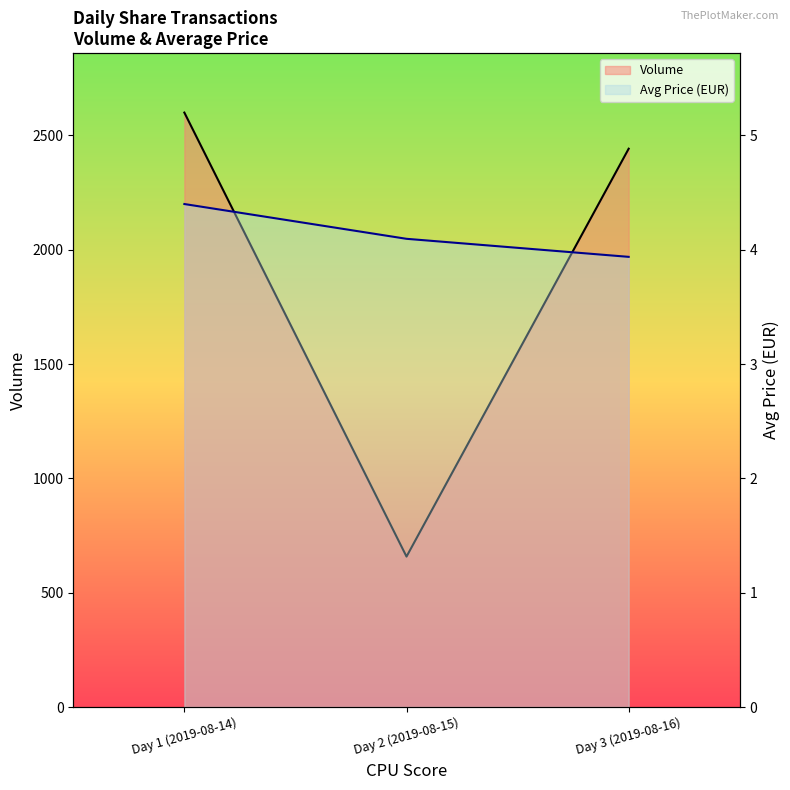

Does the chart have visible grid lines?

No